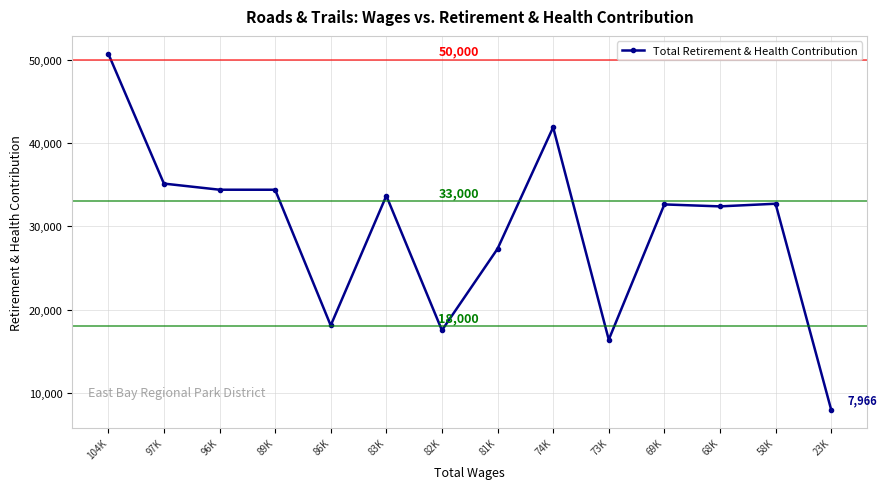

Is it true that the value at 68K is 32378?

True